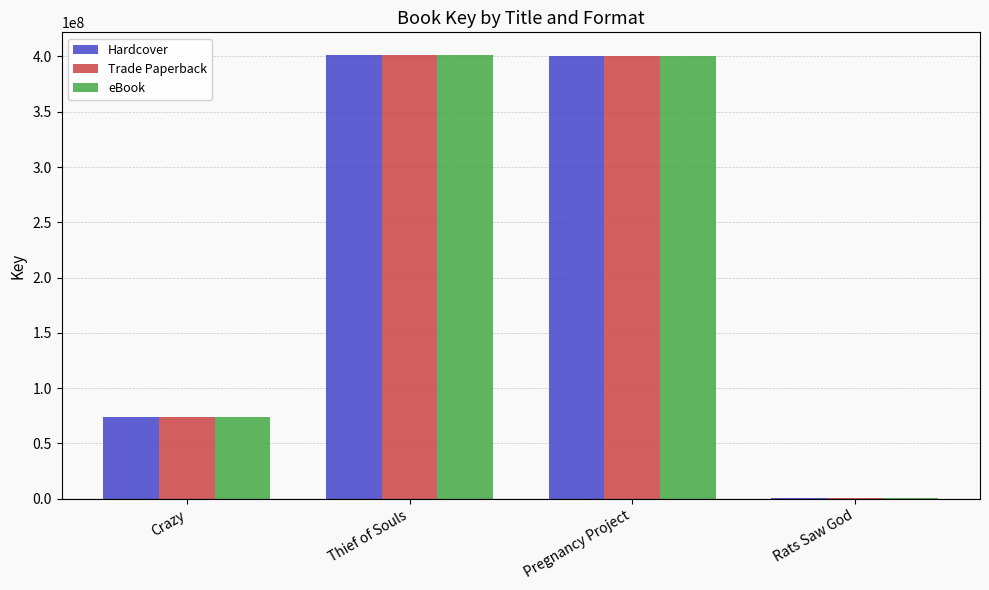

What is the total value across all series at Crazy?

221939160